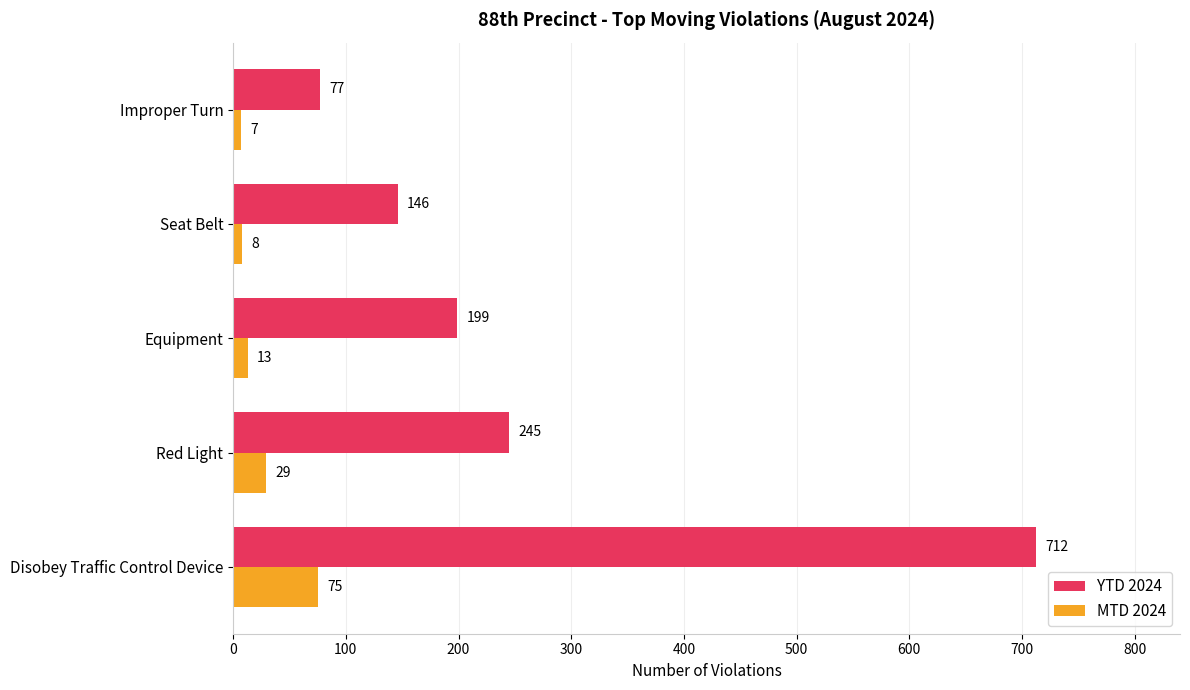

What is the sum of all MTD 2024 values?

132